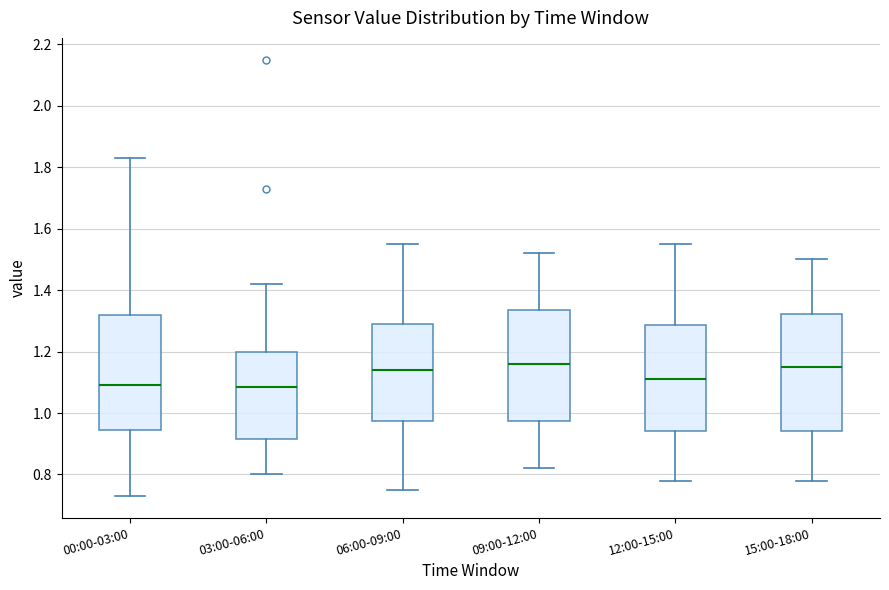

Reading left to right, transcribe this box plot: for each box, give where its median line is, the range the box spans, and where its two whiskers end, as read against the y-axis. The values are not printed on the chart, so give them approximately, as read against the axis.

00:00-03:00: median 1.10, box 0.94 to 1.32, whiskers 0.74 to 1.84
03:00-06:00: median 1.08, box 0.92 to 1.20, whiskers 0.80 to 1.42
06:00-09:00: median 1.14, box 0.98 to 1.30, whiskers 0.76 to 1.56
09:00-12:00: median 1.16, box 0.98 to 1.34, whiskers 0.82 to 1.52
12:00-15:00: median 1.12, box 0.94 to 1.28, whiskers 0.78 to 1.56
15:00-18:00: median 1.16, box 0.94 to 1.32, whiskers 0.78 to 1.50